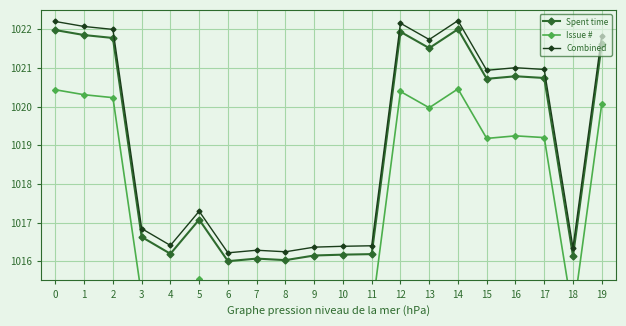

The Issue # series shows 1377.7 at 11. True or false?

False